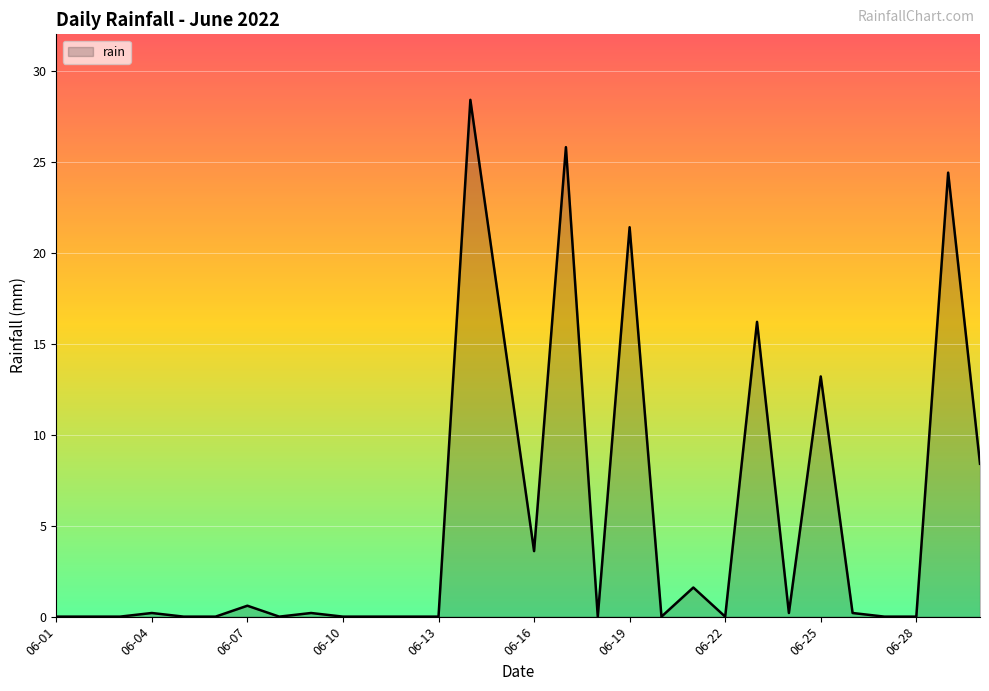

What is the greatest value displayed?

28.4